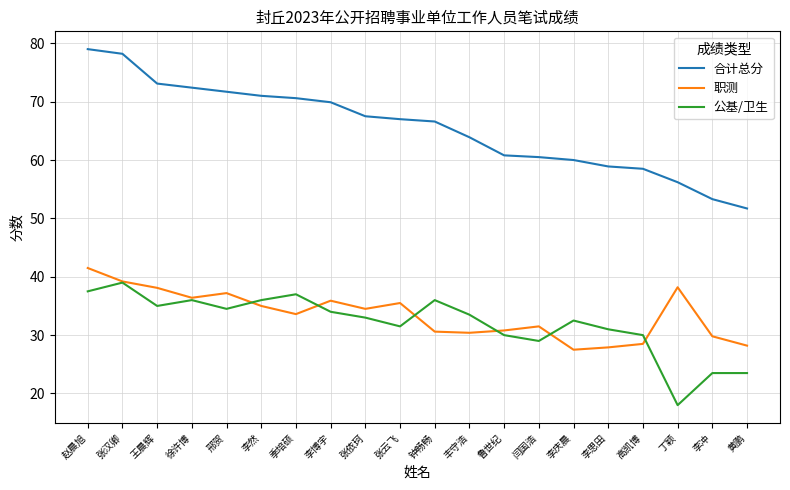

What is the total value across all series at 鲁世纪?

121.6